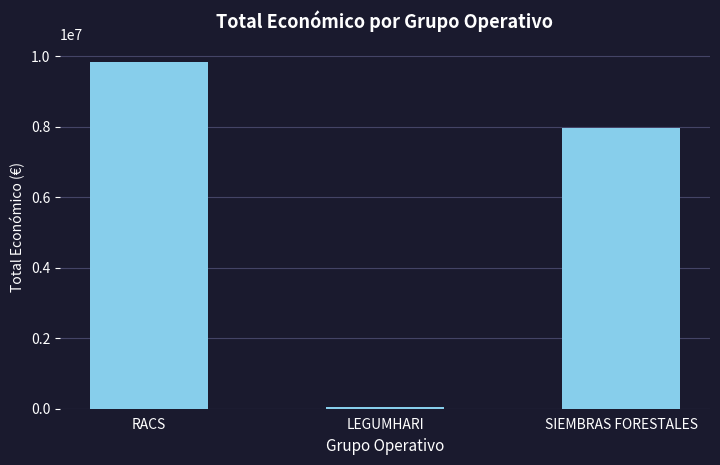

What is the ratio of the value at RACS to the value at SIEMBRAS FORESTALES?

1.2